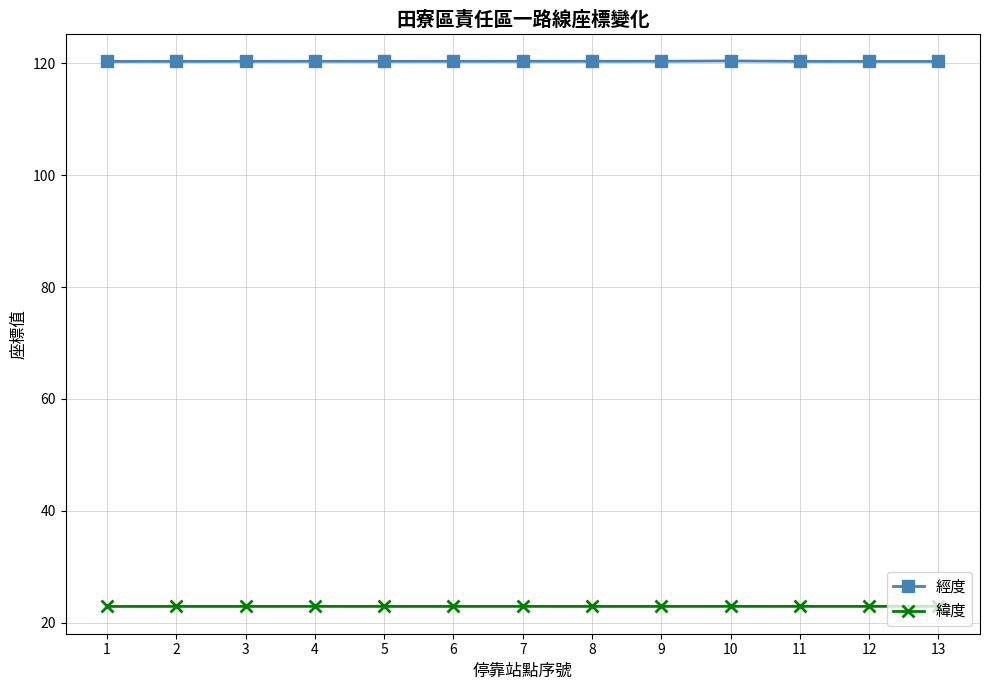

What is the spread (max minus min) of values at 3?

97.5